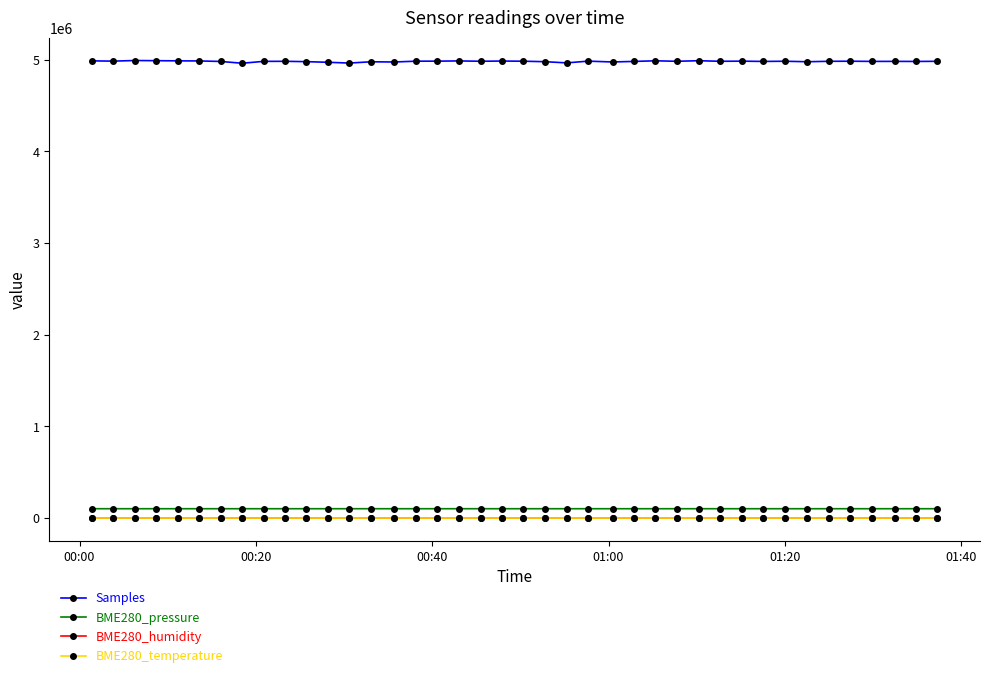

What is the maximum value shown in the chart?

4992913.0